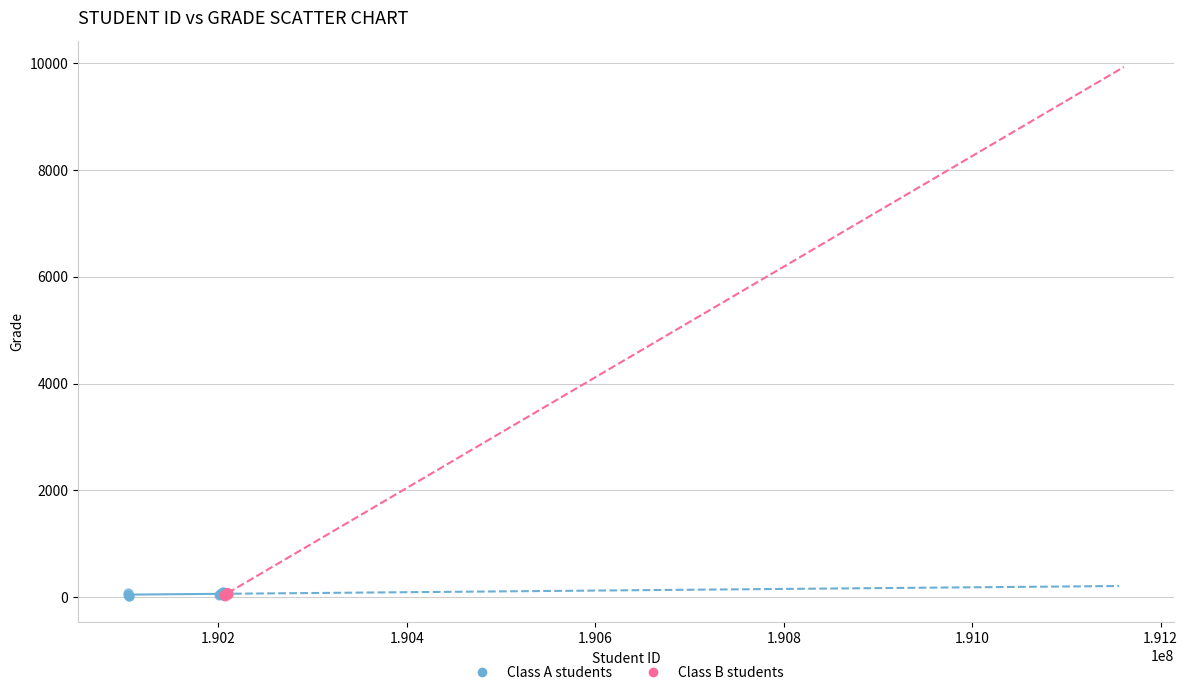

What are all the series names shown in the legend?

Class A students, Class B students